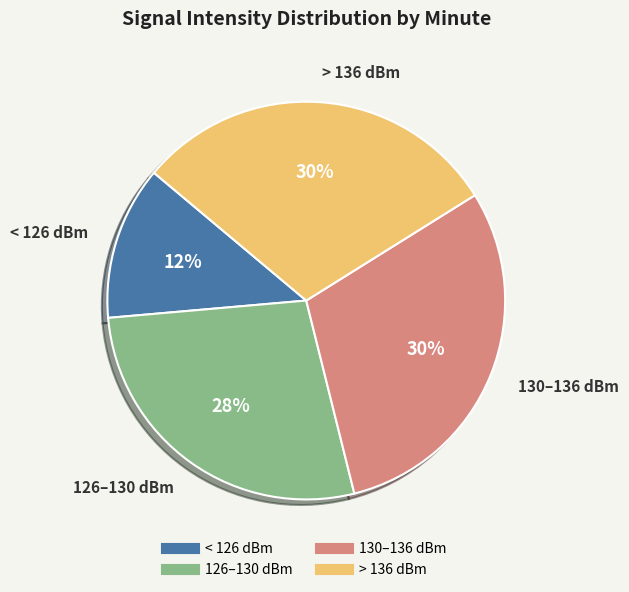

Is there a majority slice in this chart?

No